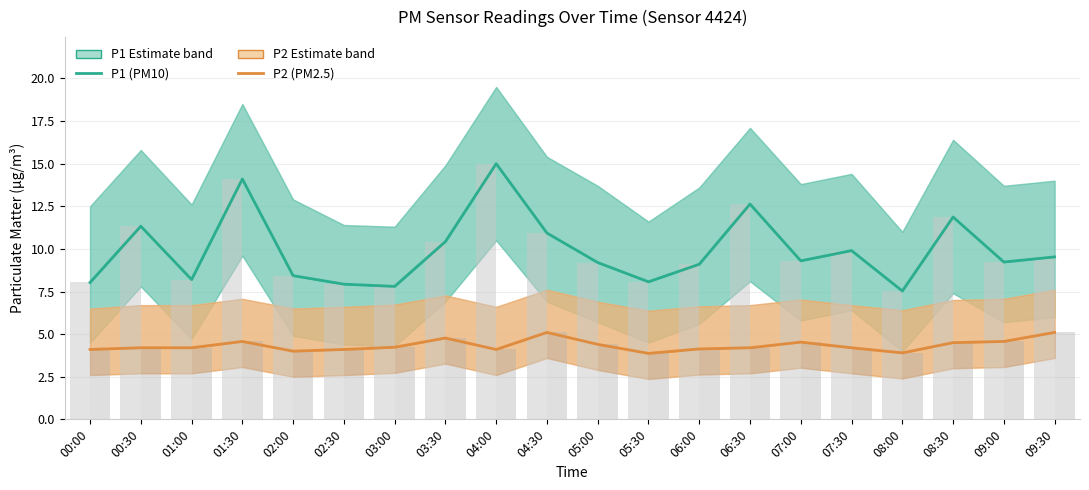

What is the minimum value for P2 (PM2.5)?

3.9